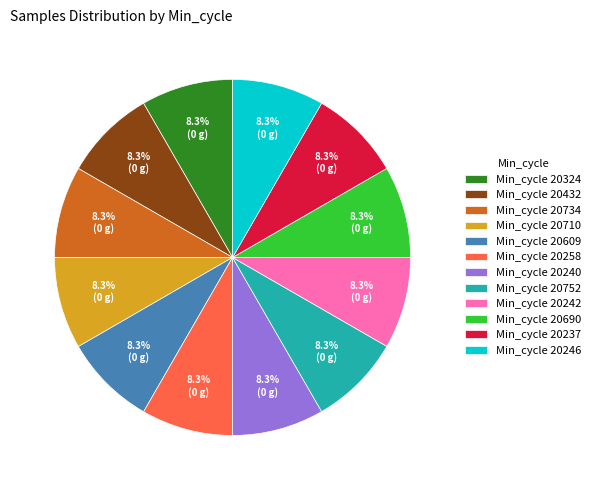

What percentage is NOT represented by Min_cycle 20237?

91.7%